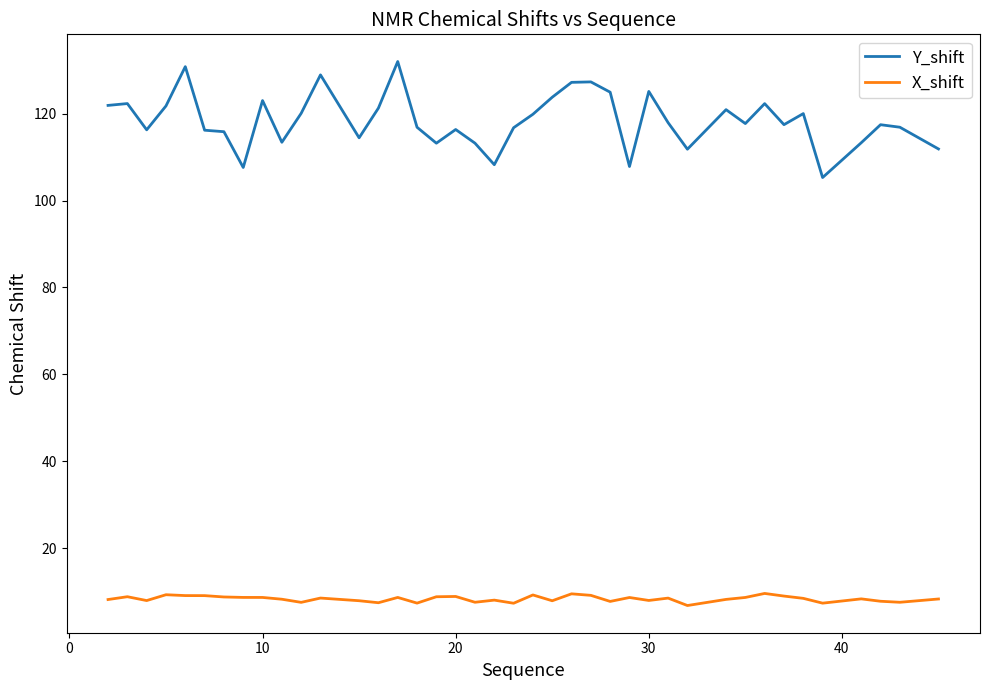

Which series has the largest range (max minus min)?

Y_shift